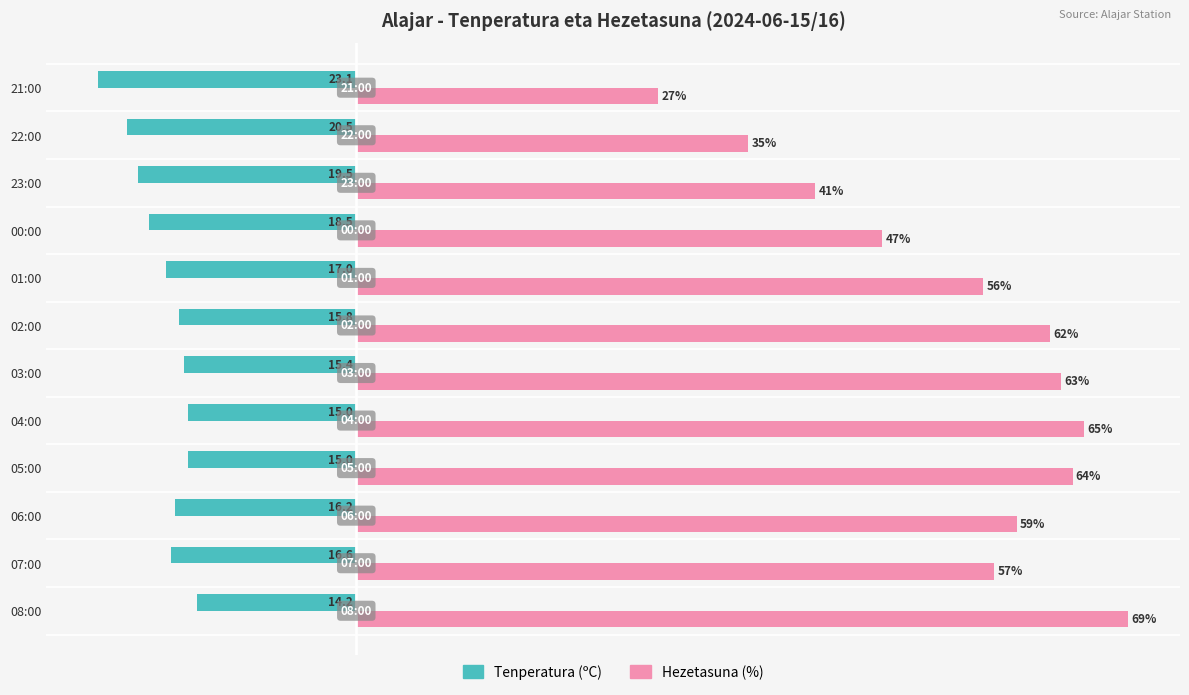

Which series has the largest range (max minus min)?

Hezetasuna (%)